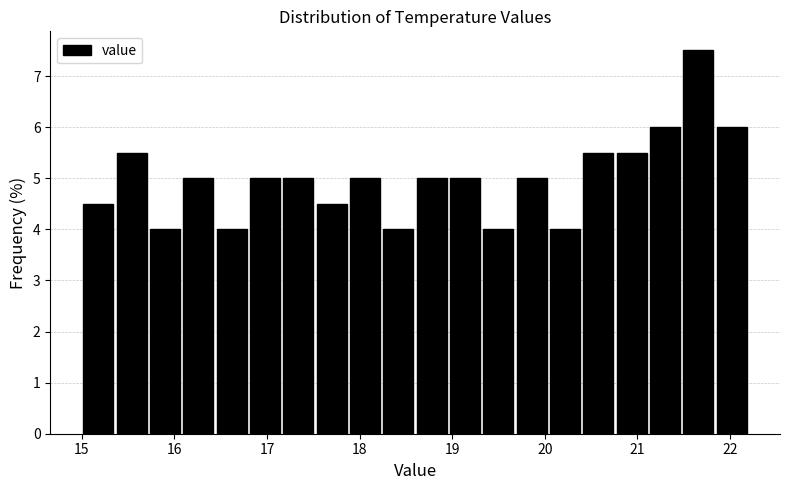

Around what value on the x-axis is the tallest bar? Give the approximate position of its centre, as read against the axis.

21.7